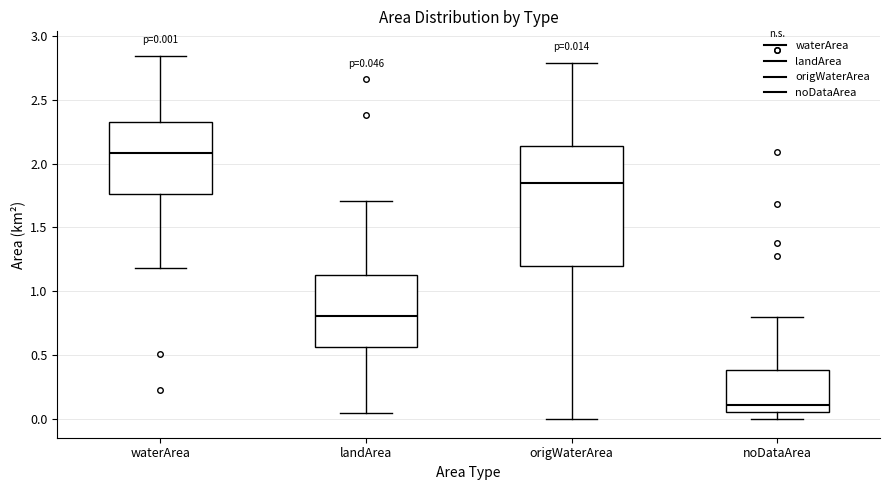

Which box has the lowest median line?

noDataArea